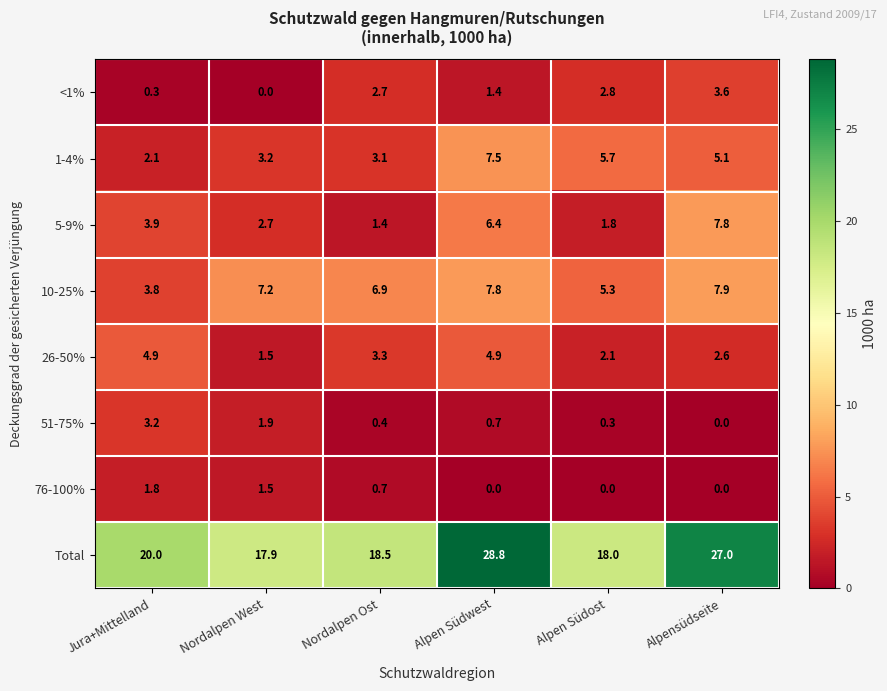

What is the difference between the maximum and minimum values in the 76-100% series?

1.8